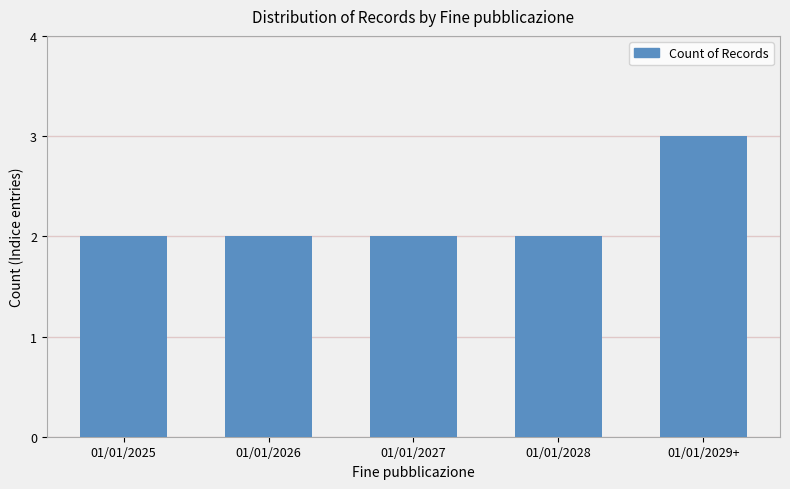

Approximately how many times larger is the value at 01/01/2026 compared to 01/01/2029+?

0.7